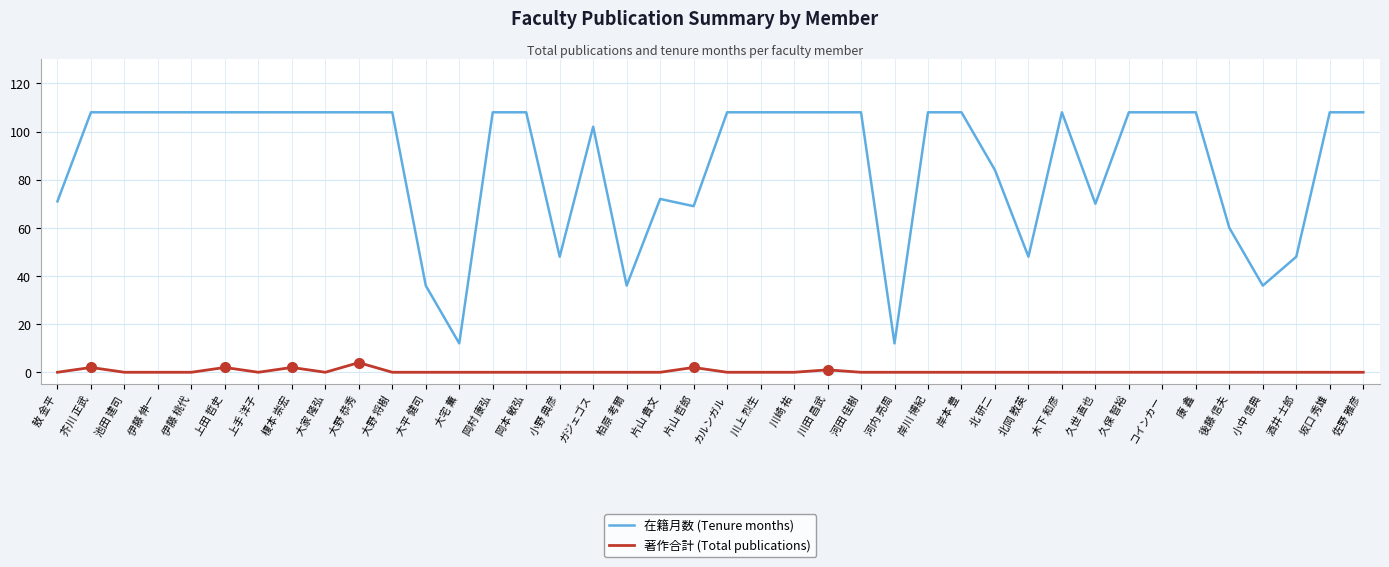

What is the difference between the 在籍月数 (Tenure months) values at 敖 金平 and 河内 亮周?

59